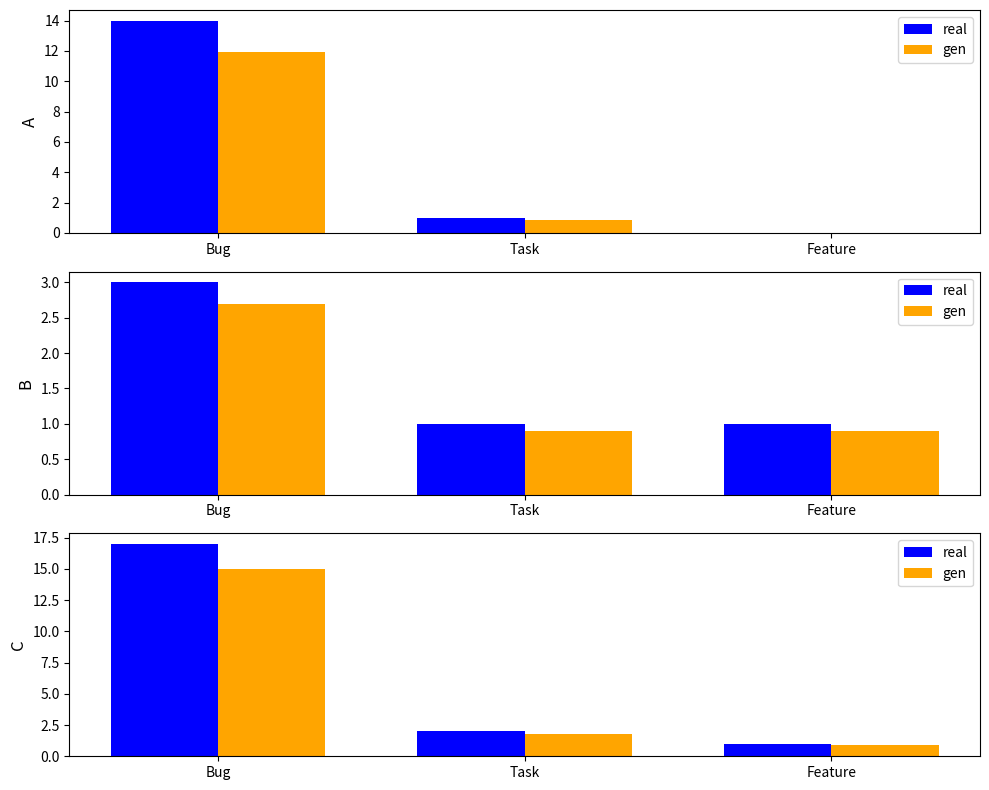

At which label does real reach its peak?

Bug